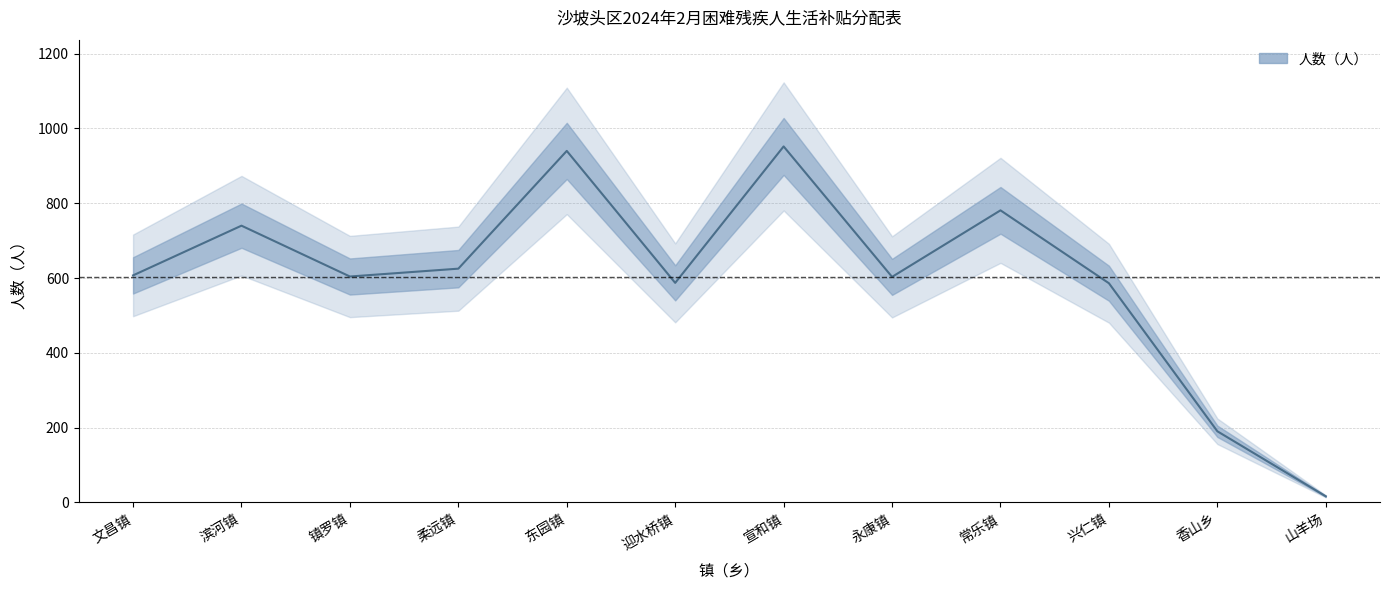

Reading left to right, list all the values displayed in this chart.

文昌镇=607	滨河镇=740	镇罗镇=604	柔远镇=625	东园镇=940	迎水桥镇=587	宣和镇=952	永康镇=603	常乐镇=781	兴仁镇=586	香山乡=190	山羊场=16